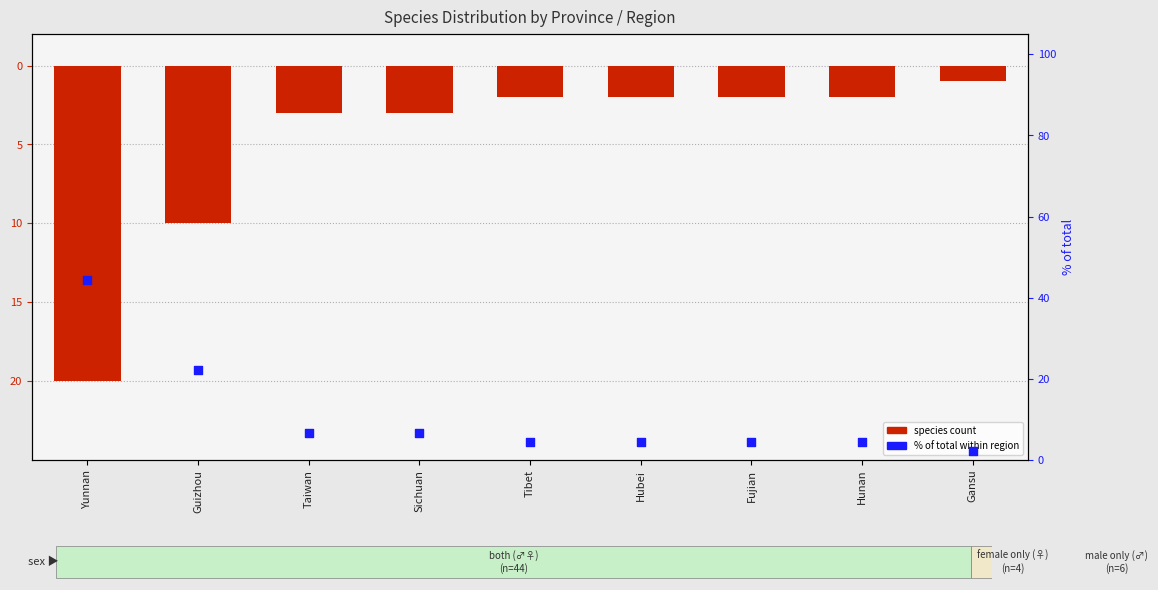

Is the value of % of total within region at Guizhou greater than the value of species count at Fujian?

Yes